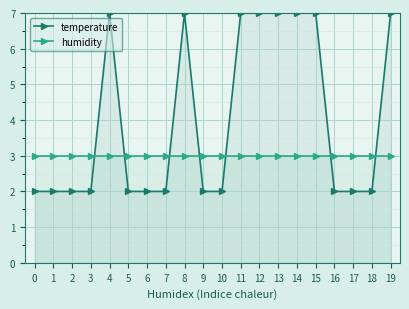

What is the approximate value of humidity at 16?

3